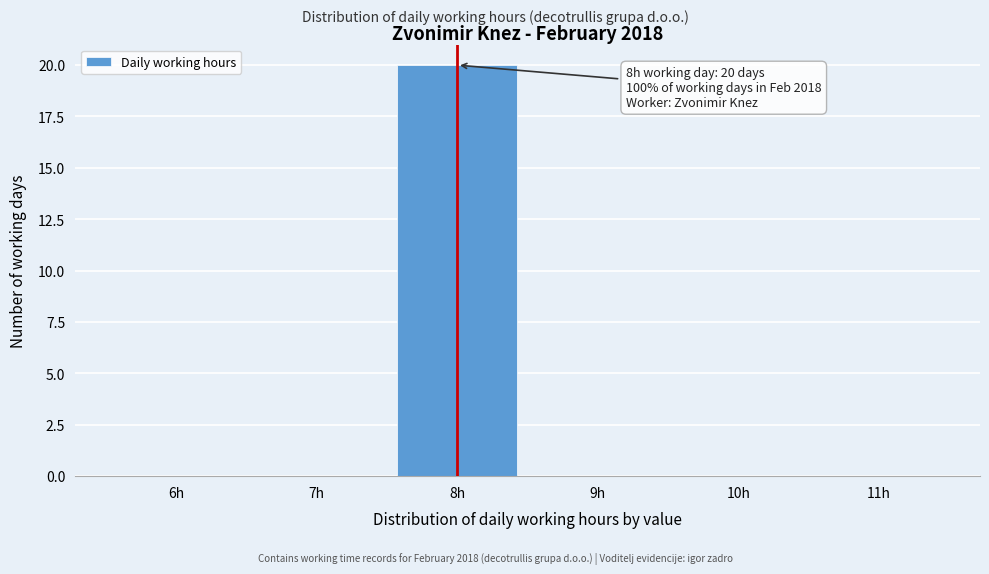

Reading left to right, what are all the values shown in this chart?

6h=0	7h=0	8h=20	9h=0	10h=0	11h=0